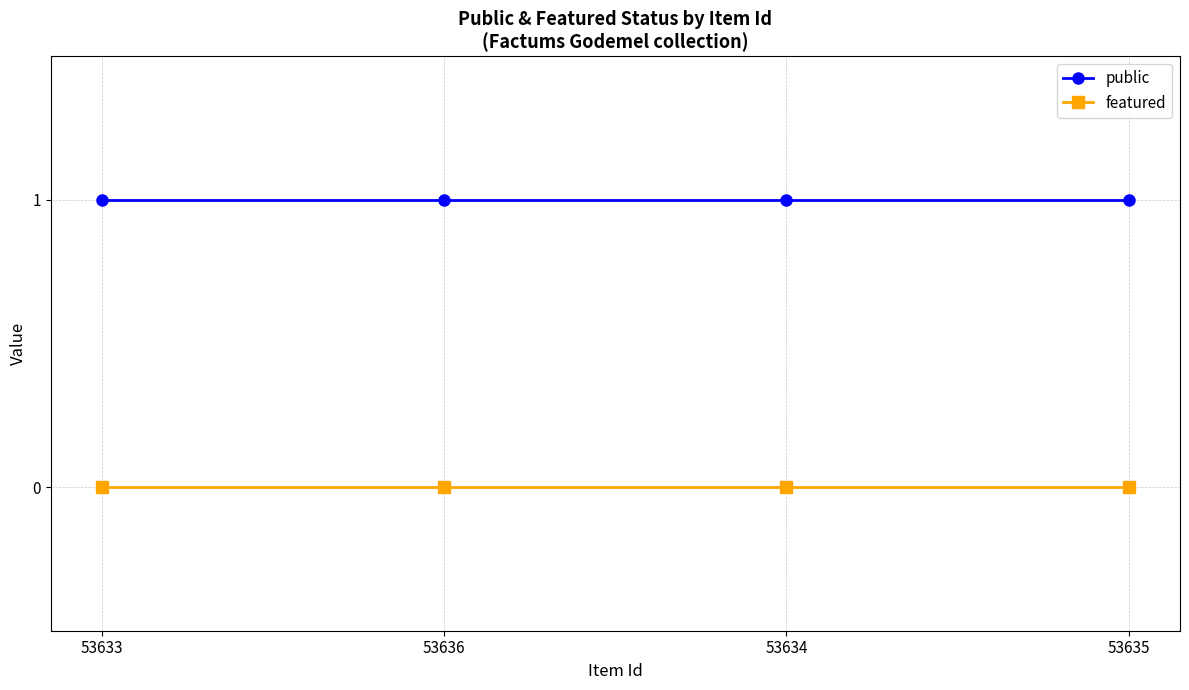

At 53636, list the series in order from largest to smallest.

public, featured